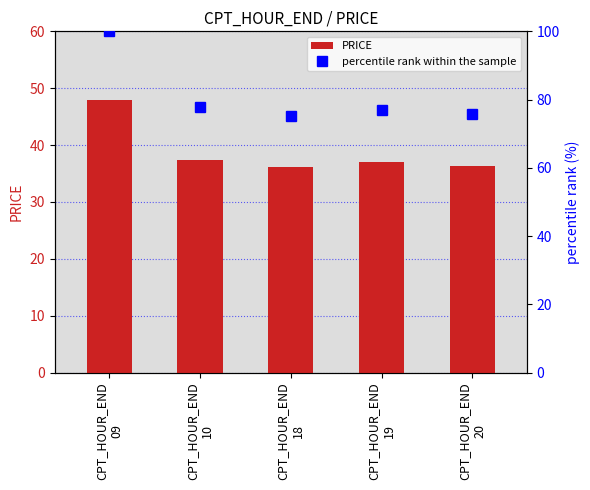

What is the lowest value of the PRICE series?

36.1